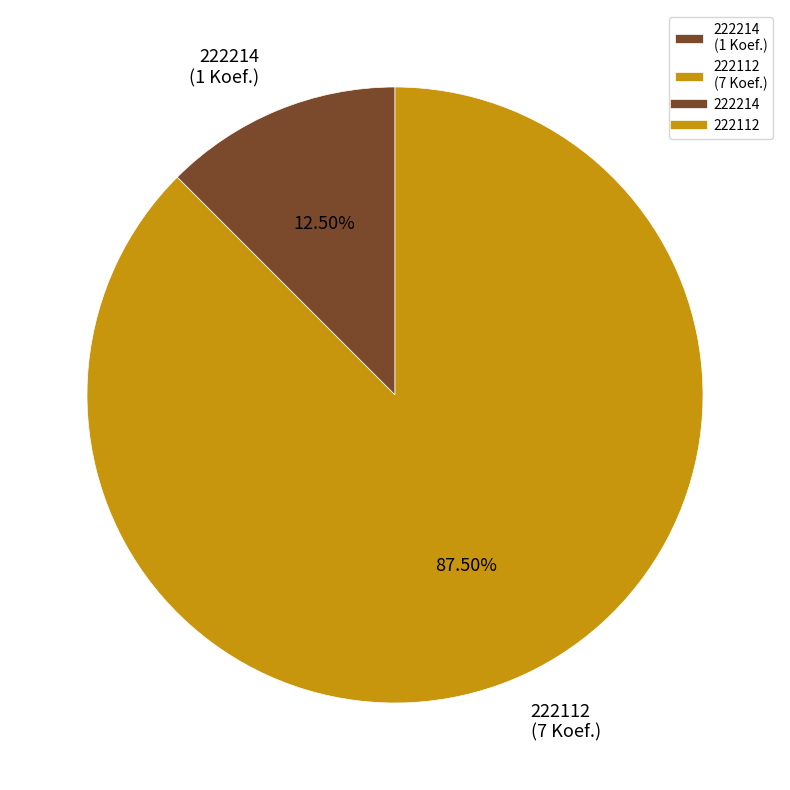

To the nearest percent, what is the combined percentage of 222214 and 222112?

100%